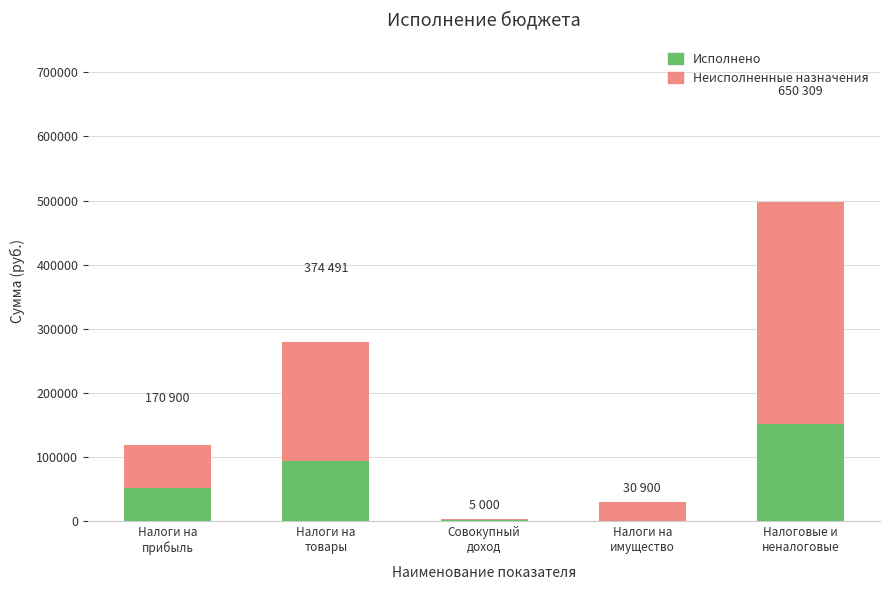

What is the total value across all series at Налоги на
прибыль?

170900.0